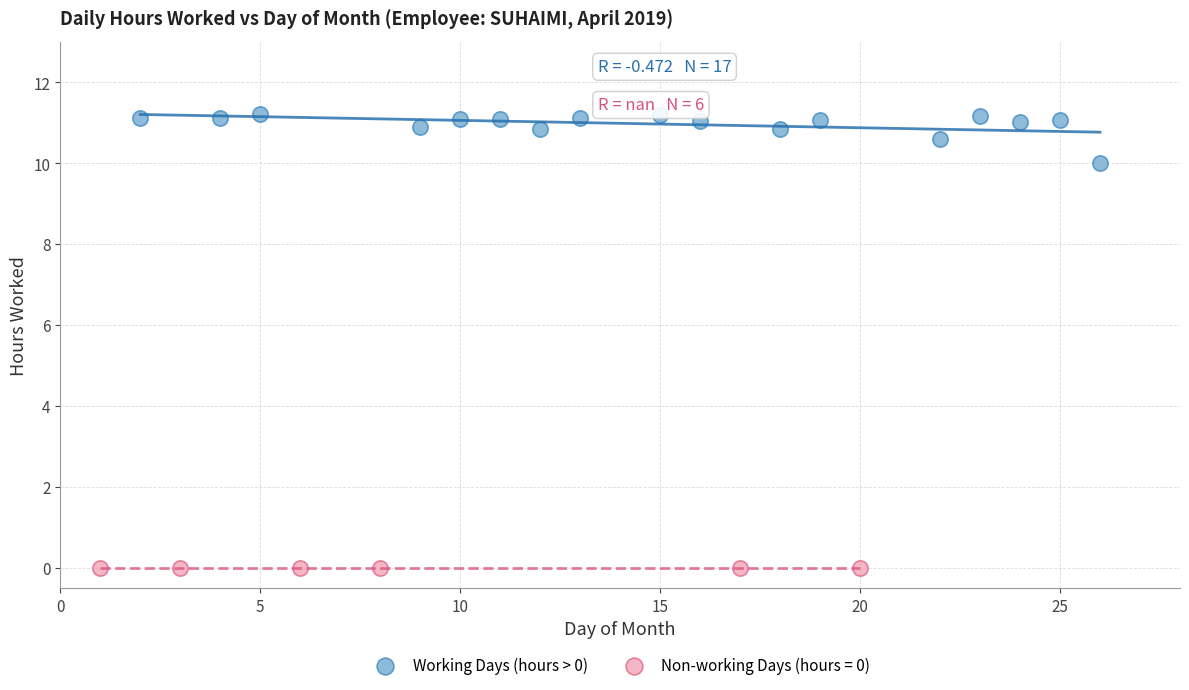

Which series reaches the minimum Y coordinate?

Non-working Days (hours = 0)